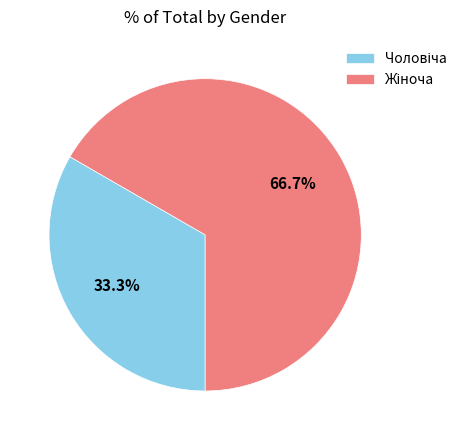

Does any single category account for the majority?

Yes